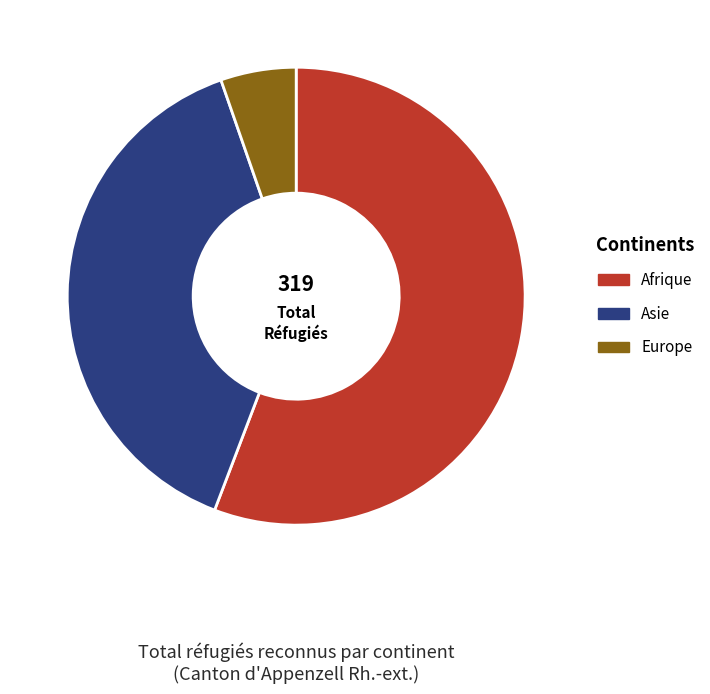

Do Europe and Asie together represent more than half of the pie?

No